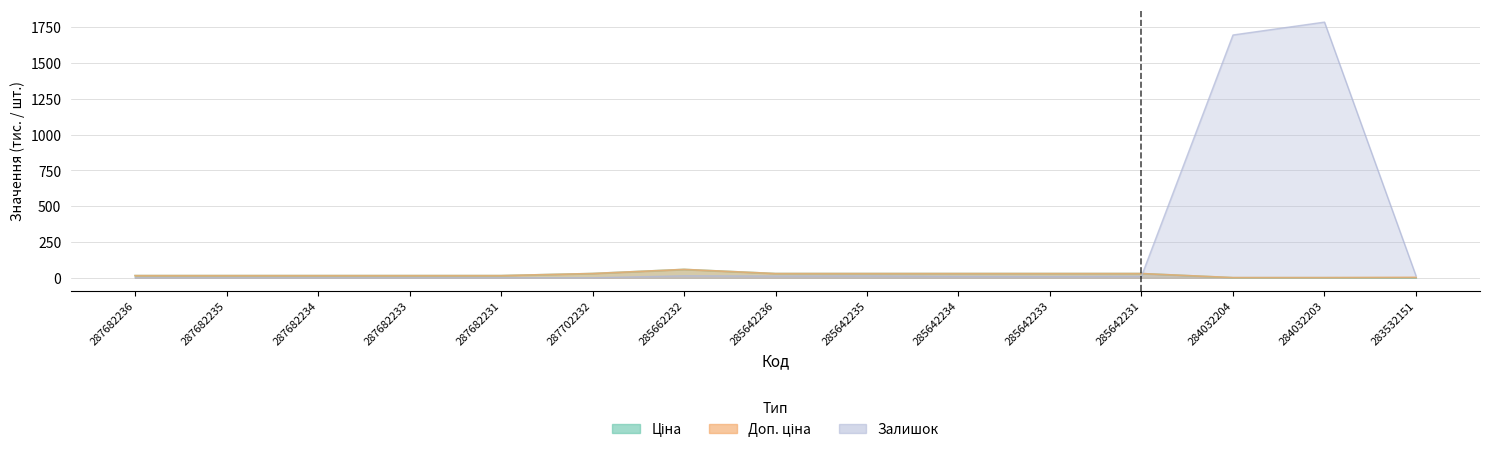

What is the difference between the highest and lowest values at 283532151?

13.6